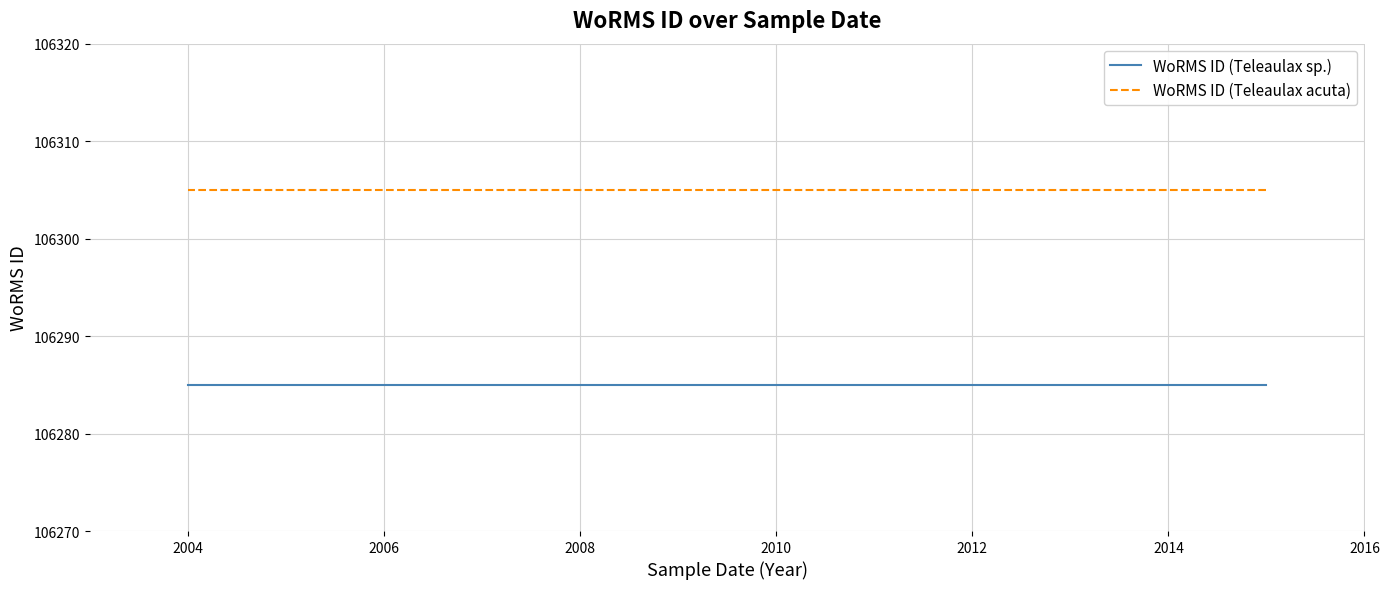

Does the chart display data point markers on the line(s)?

No